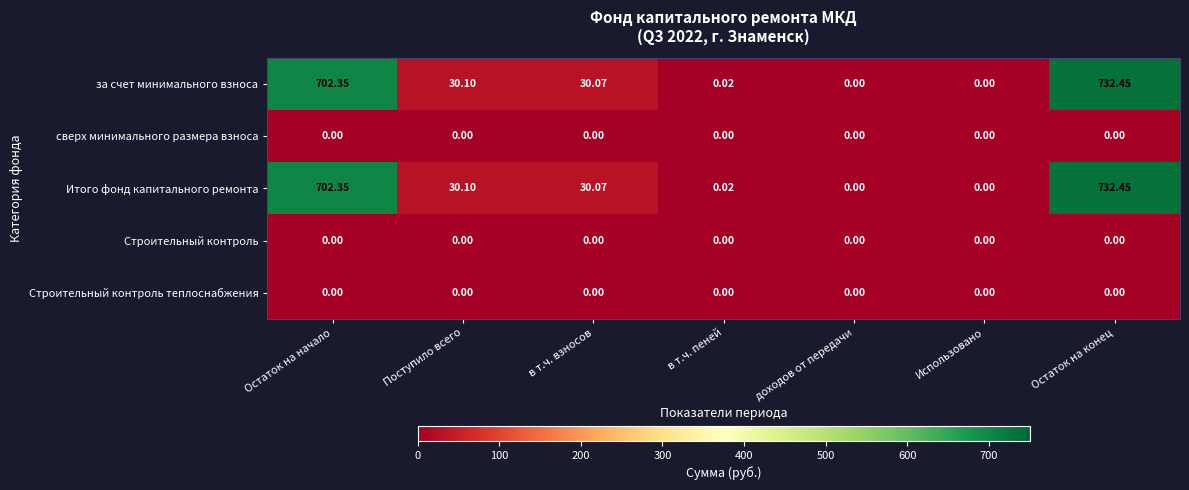

At which category is the sum across all series the highest?

Остаток на конец